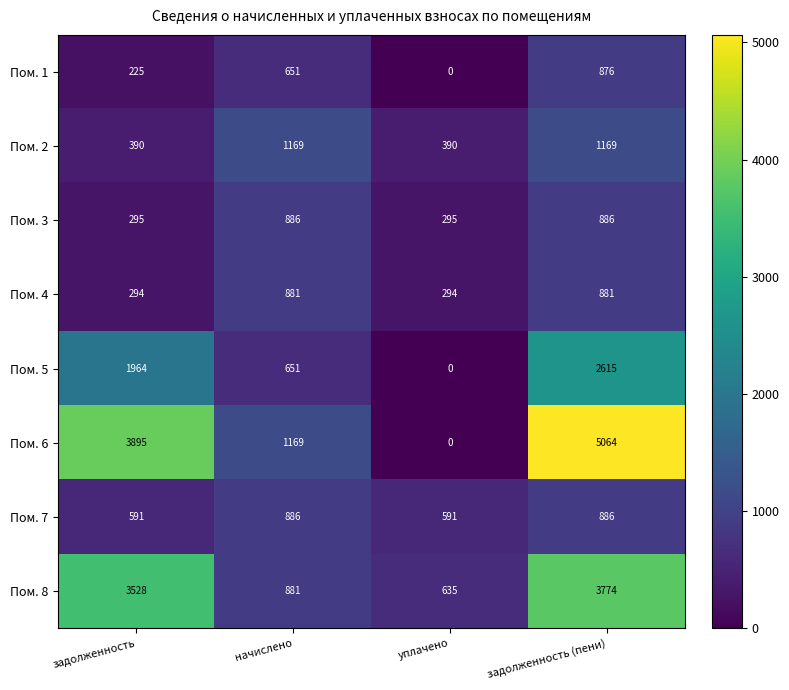

What is the maximum value shown in the chart?

5064